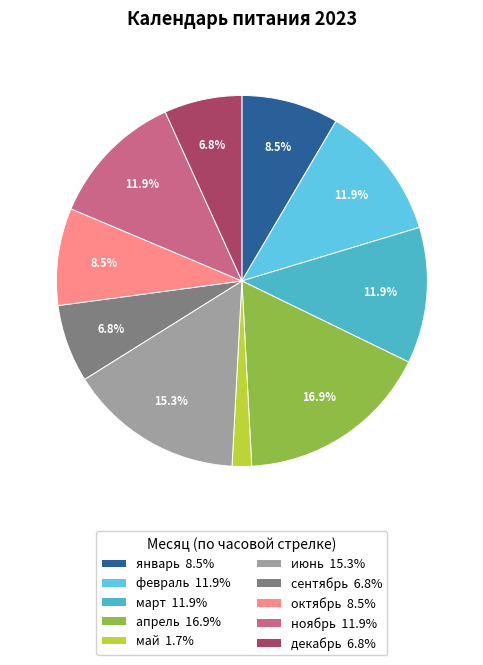

Approximately how many times larger is the value at октябрь compared to март?

0.7